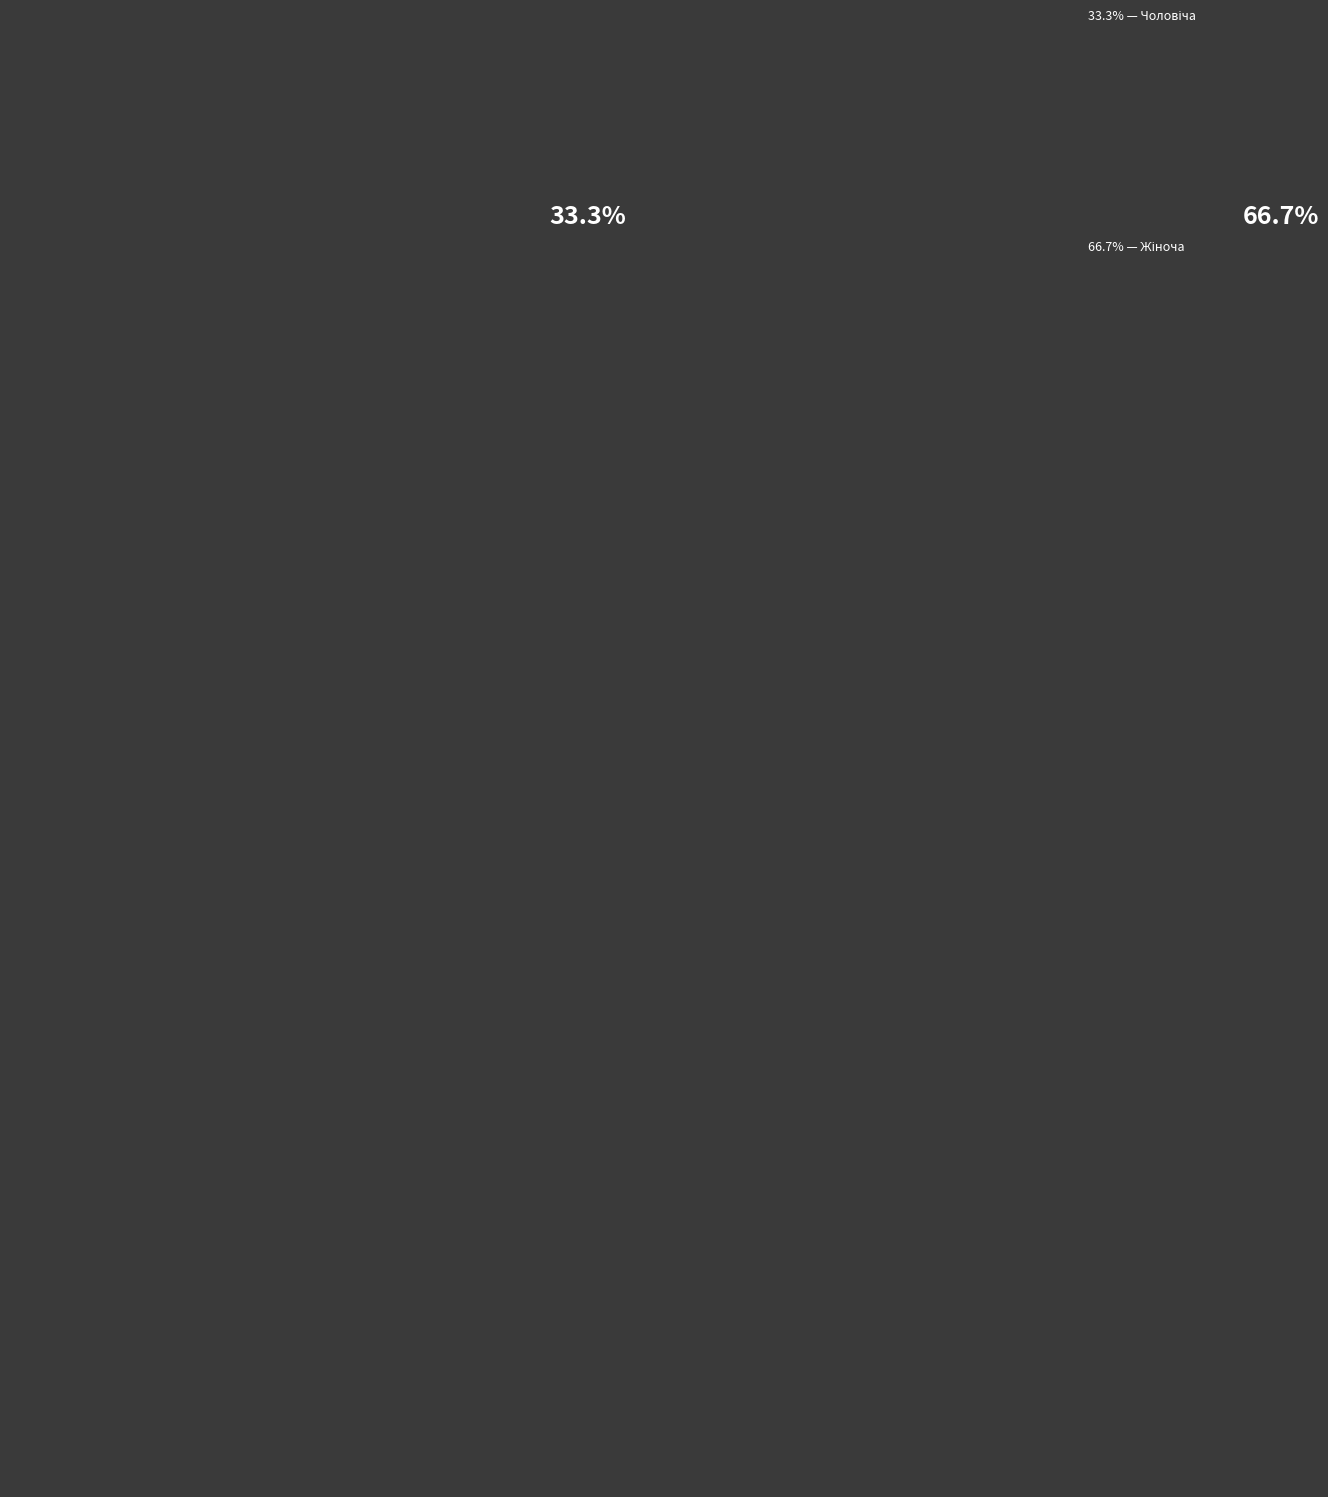

Which slice is the smallest?

Чоловіча